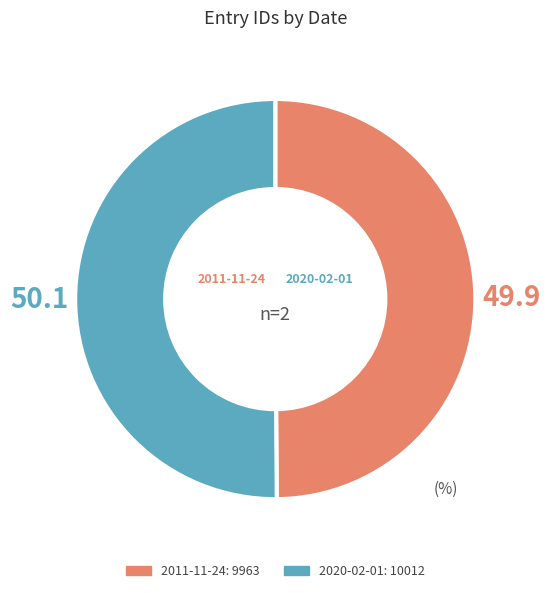

What is the ratio of the value at 2020-02-01 to the value at 2011-11-24?

1.0